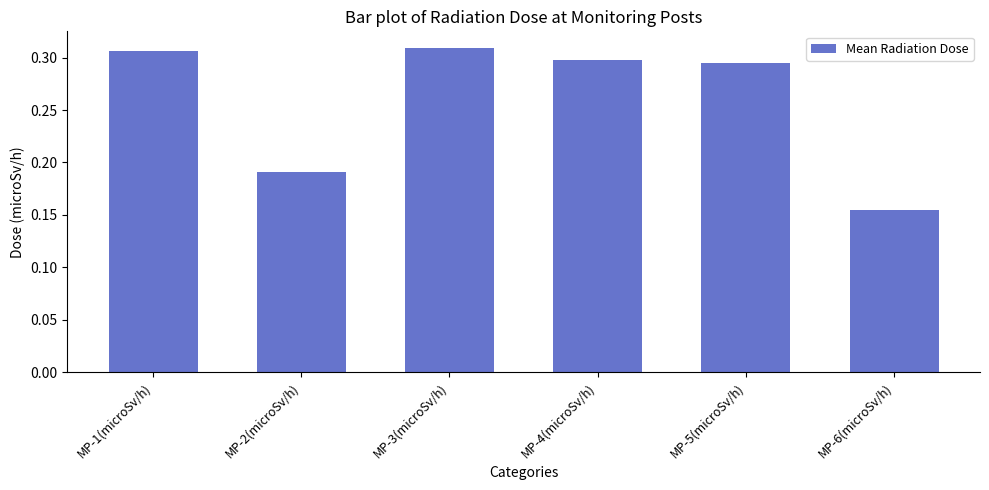

Count the number of data series in this chart.

1